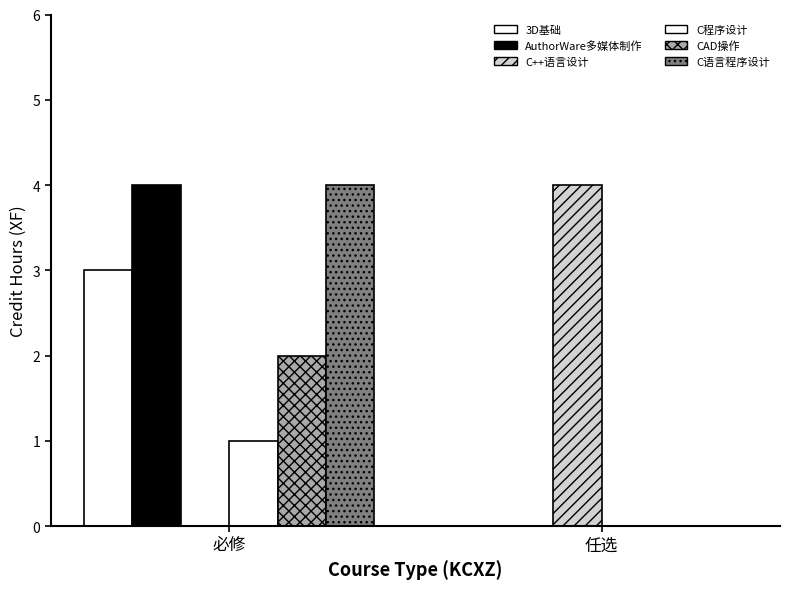

Count the number of data series in this chart.

6